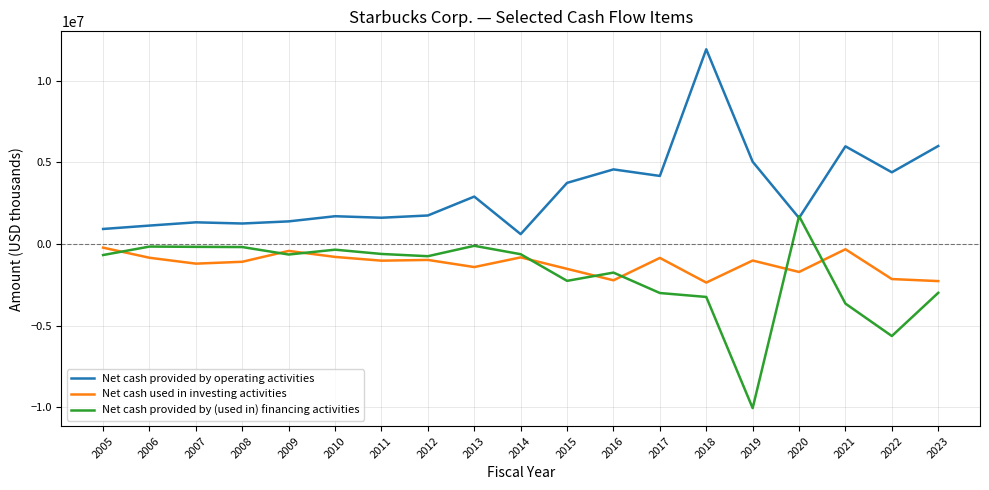

The value of Net cash provided by operating activities at 2011 is 1612400. True or false?

True